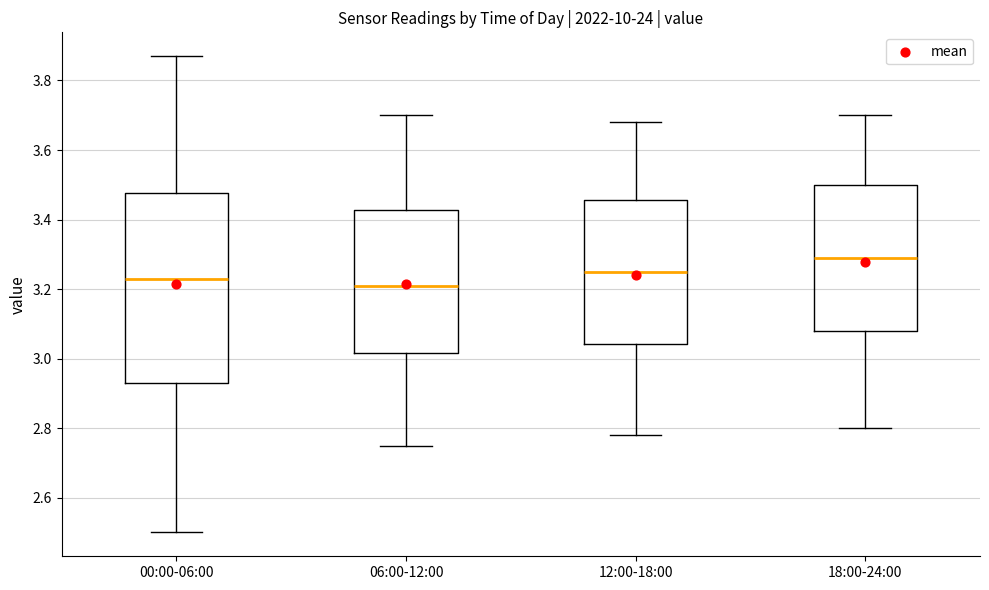

Where does the lower whisker of the box for 00:00-06:00 end on the y-axis? The values are not printed on the chart, so give them approximately, as read against the axis.

2.50